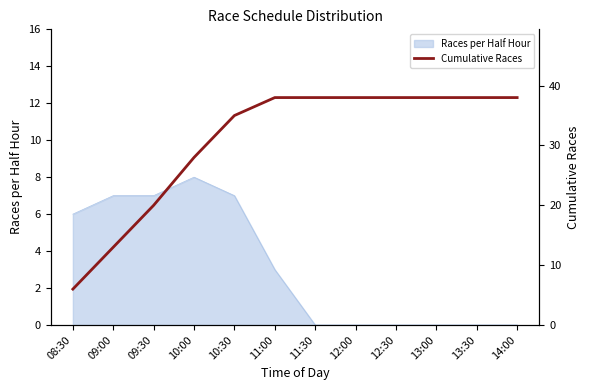

How many lines are shown in the chart?

1